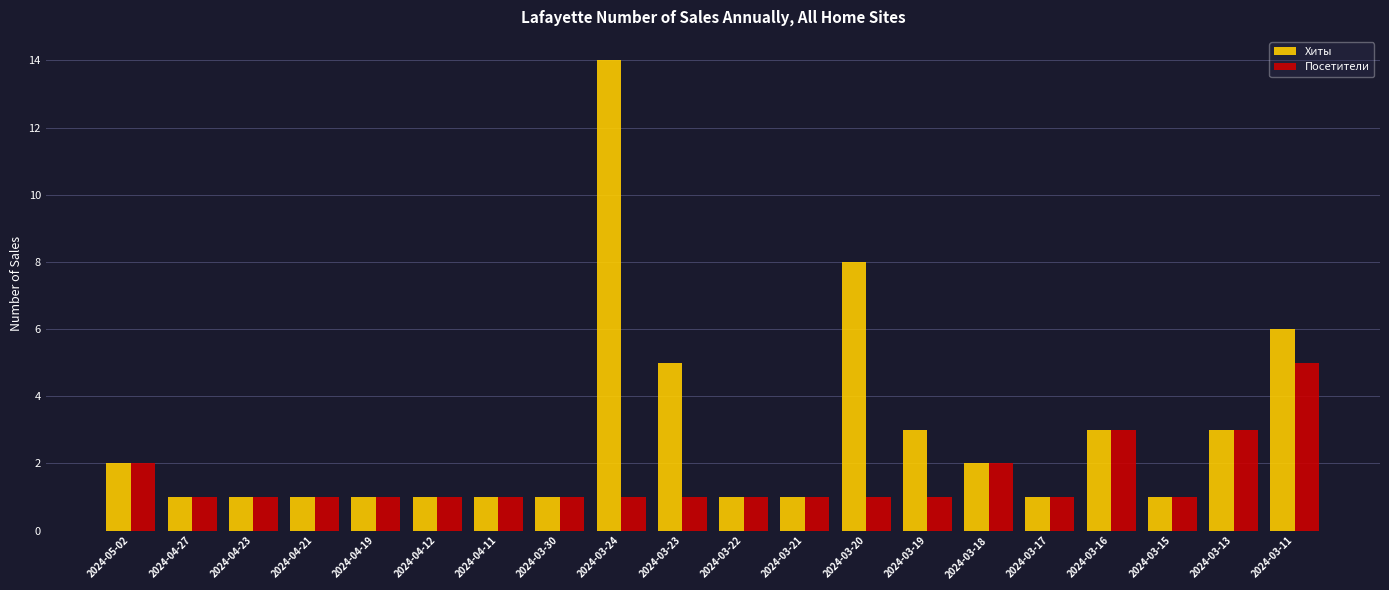

At which category is the sum across all series the highest?

2024-03-24